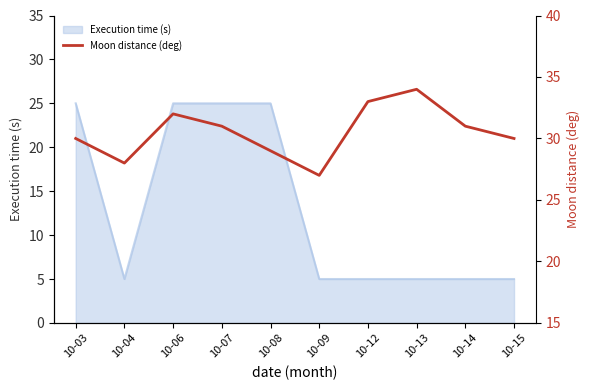

Reading left to right, transcribe all the data shown in this chart.

10-03=30	10-04=28	10-06=32	10-07=31	10-08=29	10-09=27	10-12=33	10-13=34	10-14=31	10-15=30